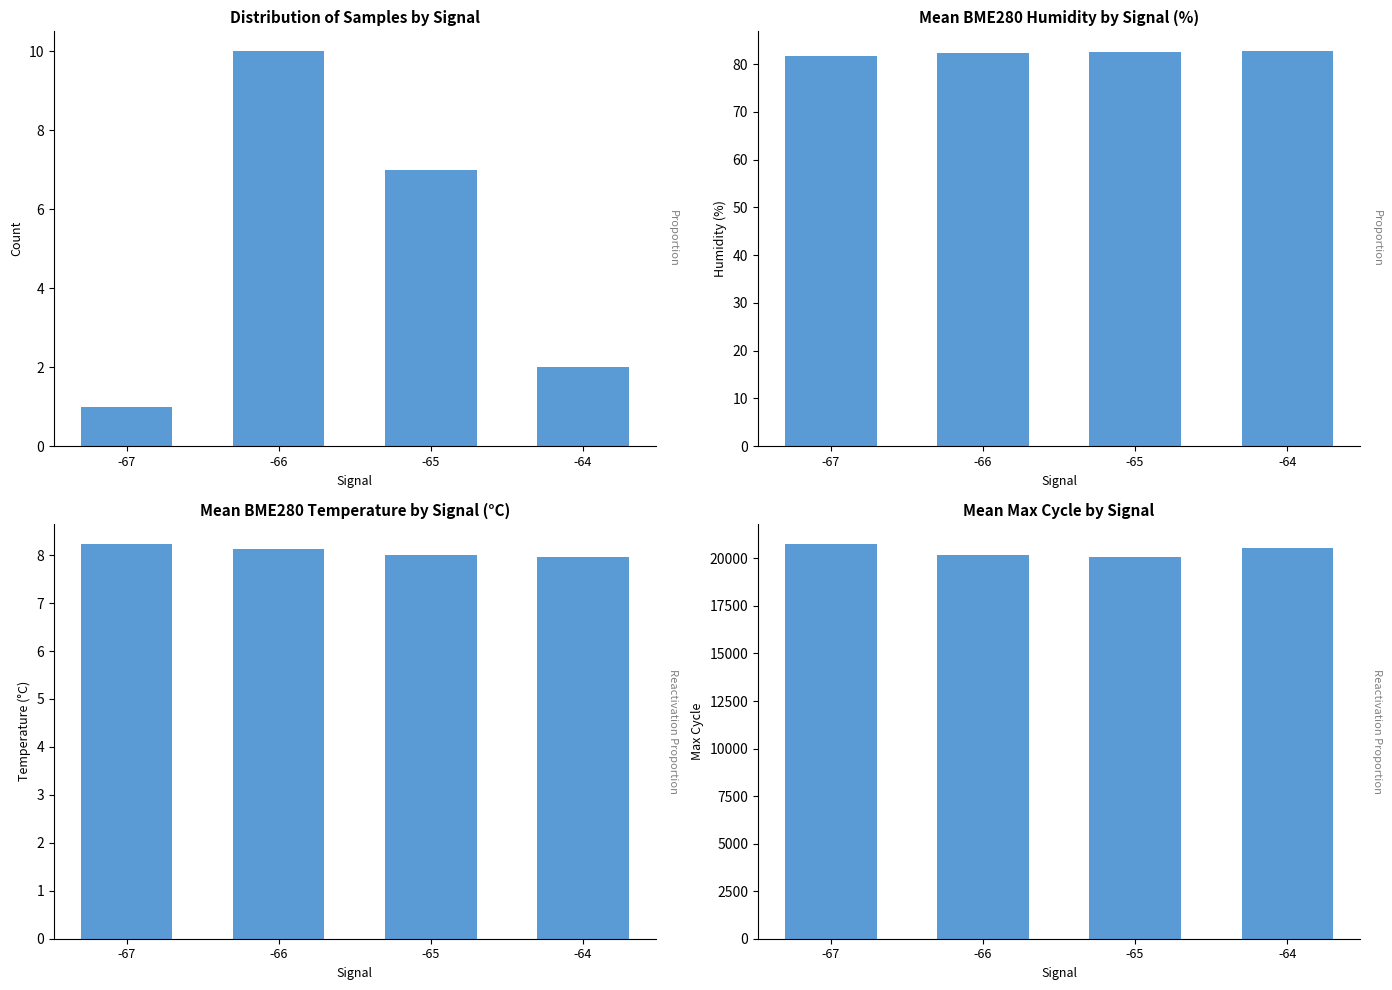

What is the difference between the BME280_humidity values at -65 and -67?

0.7